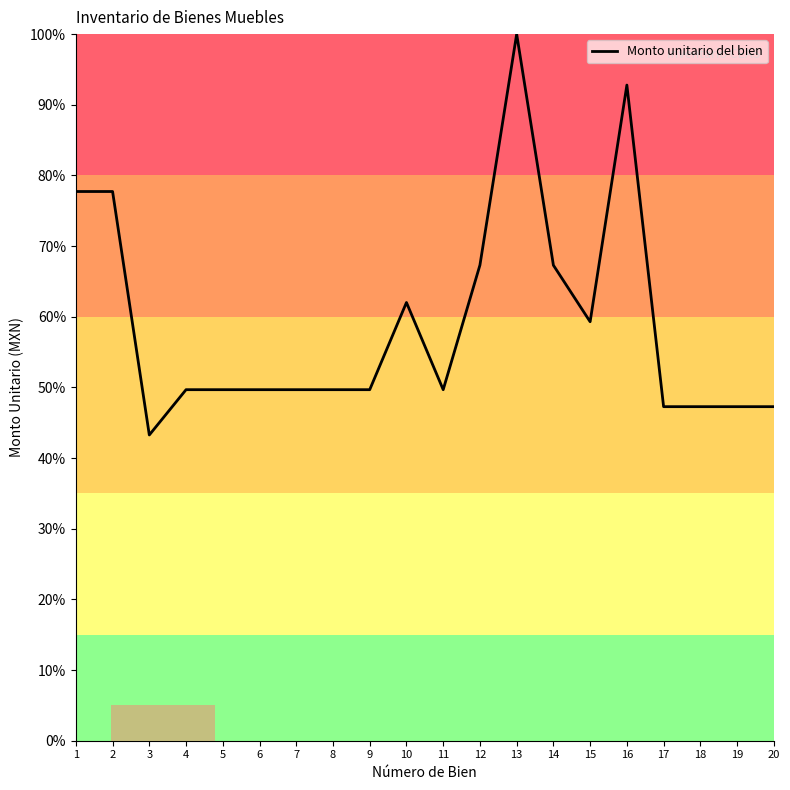

At which label does the data first exceed 49?

1